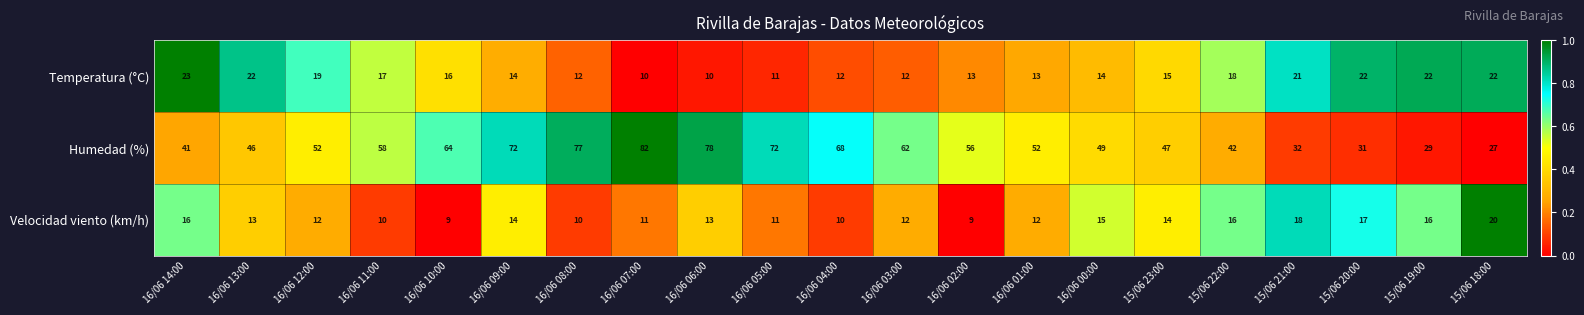

At 16/06 04:00, list the series in order from smallest to largest.

Velocidad viento (km/h), Temperatura (°C), Humedad (%)